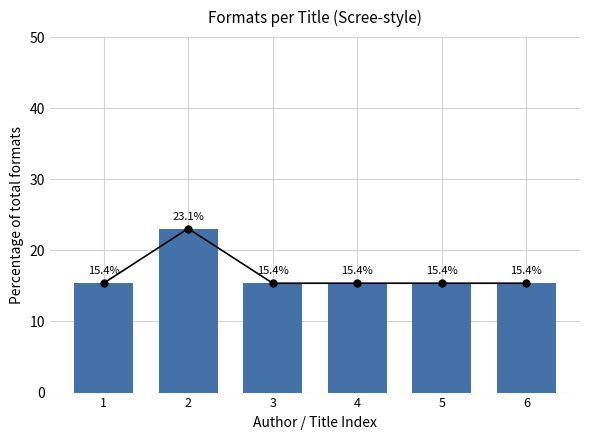

What is the maximum value shown in the chart?

23.1